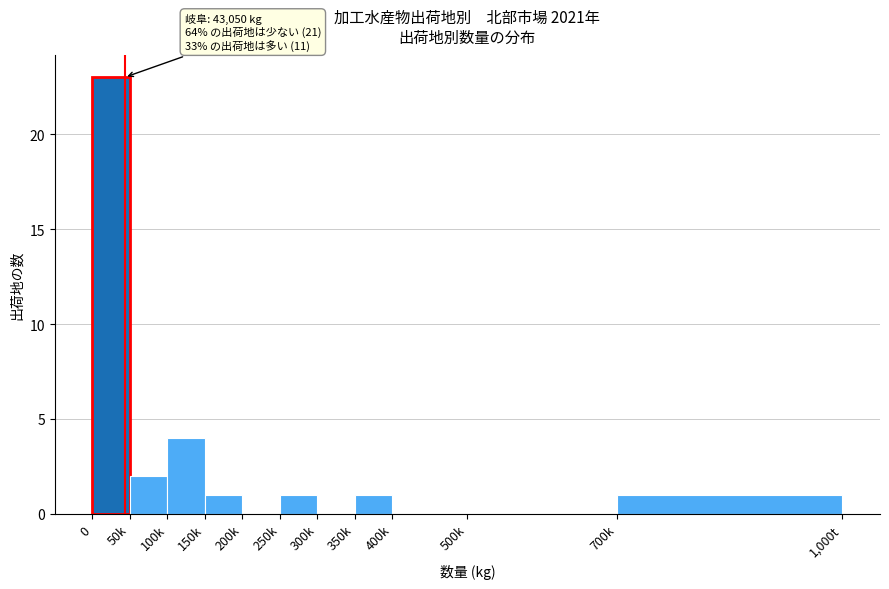

Reading left to right, extract all data points from this chart.

0=23	50k=2	100k=4	150k=1	200k=0	250k=1	300k=0	350k=1	400k=0	500k=0	700k=1